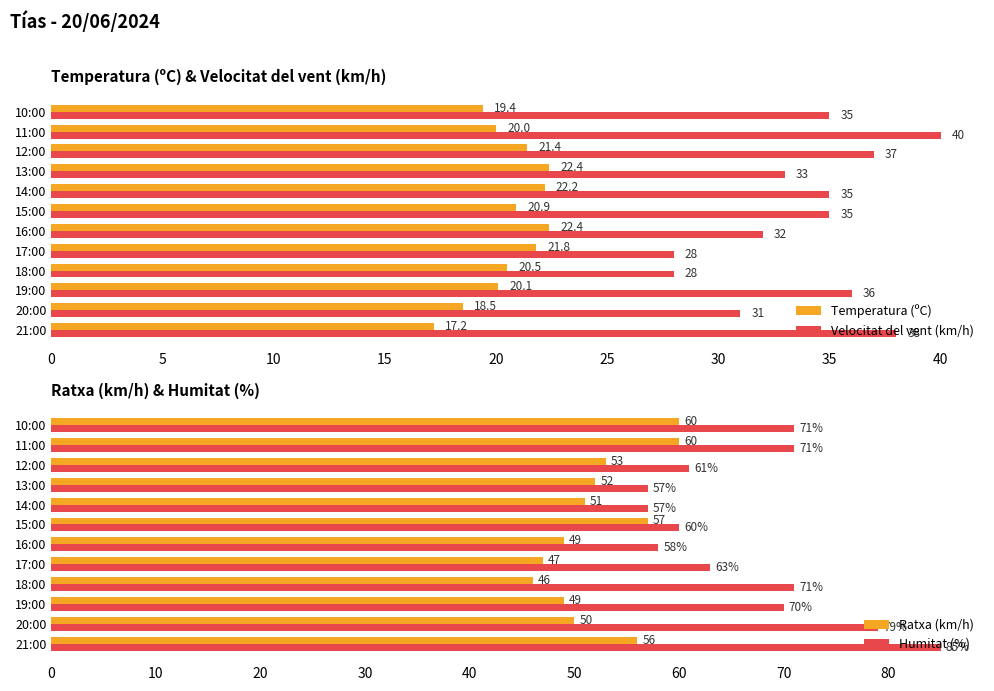

What is the sum of all Ratxa (km/h) values?

630